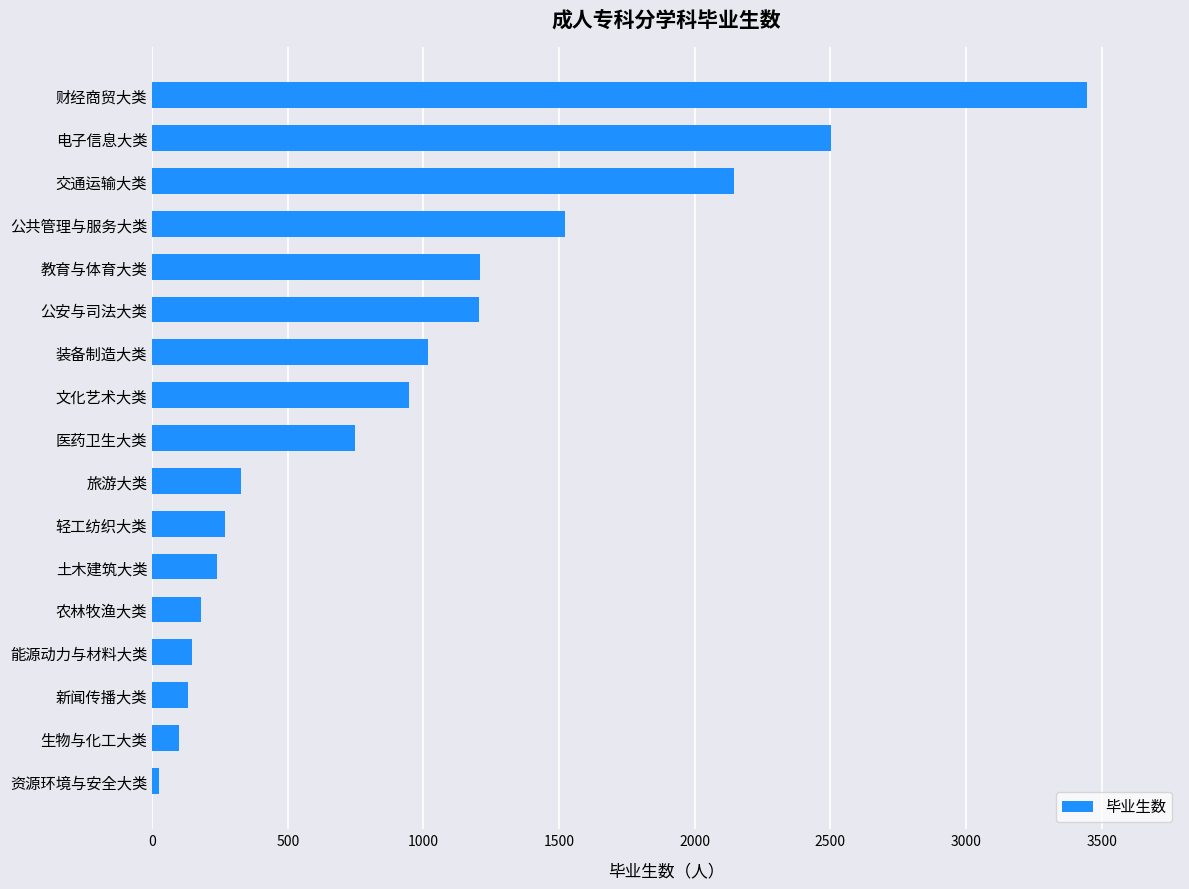

What is the approximate value at 财经商贸大类?

3444